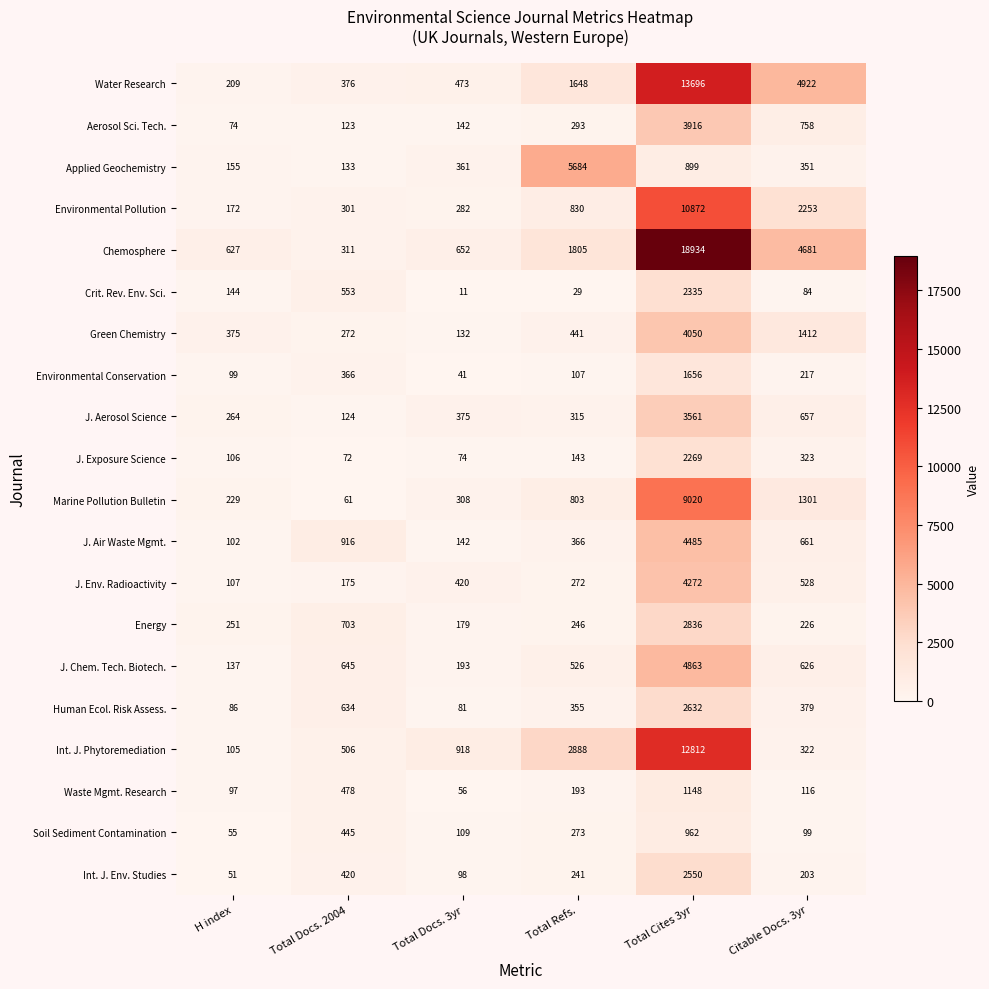

Which series has the largest total across all categories?

Chemosphere